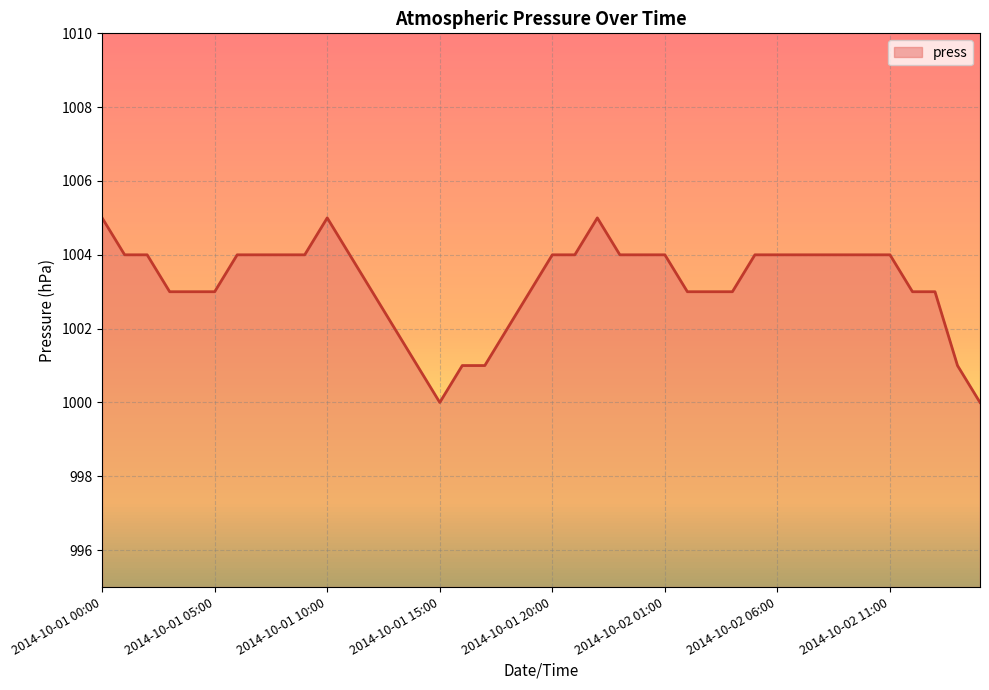

What is the difference between the maximum and minimum values?

5